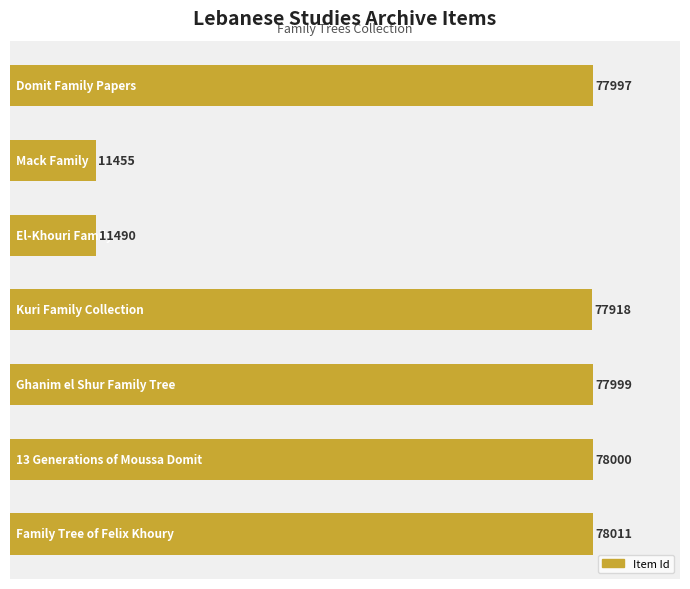

What is the smallest value displayed?

11455